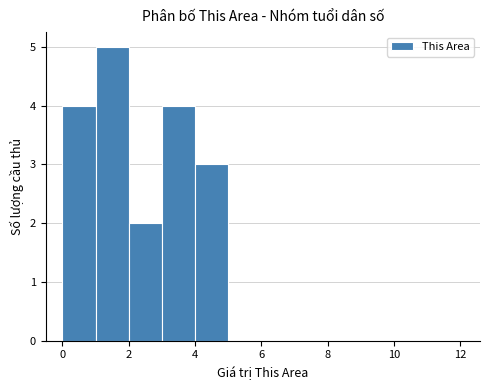

Reading left to right, list every bar in this chart as the range it spans on the x-axis followed by its height. The values are not printed on the chart, so give them approximately, as read against the axis.

0 to 1: 4
1 to 2: 5
2 to 3: 2
3 to 4: 4
4 to 5: 3
5 to 6: 0
6 to 7: 0
7 to 8: 0
8 to 9: 0
9 to 10: 0
10 to 11: 0
11 to 12: 0